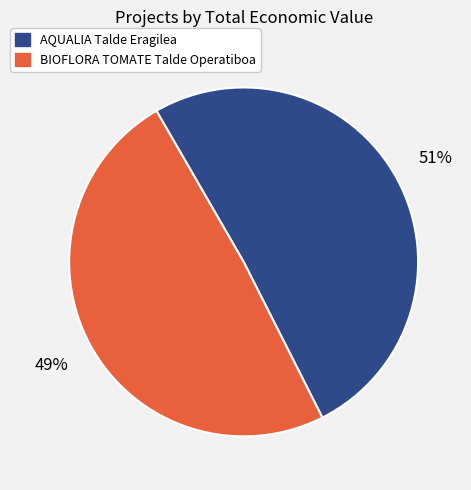

Do AQUALIA Talde Eragilea and BIOFLORA TOMATE Talde Operatiboa together represent more than half of the pie?

Yes